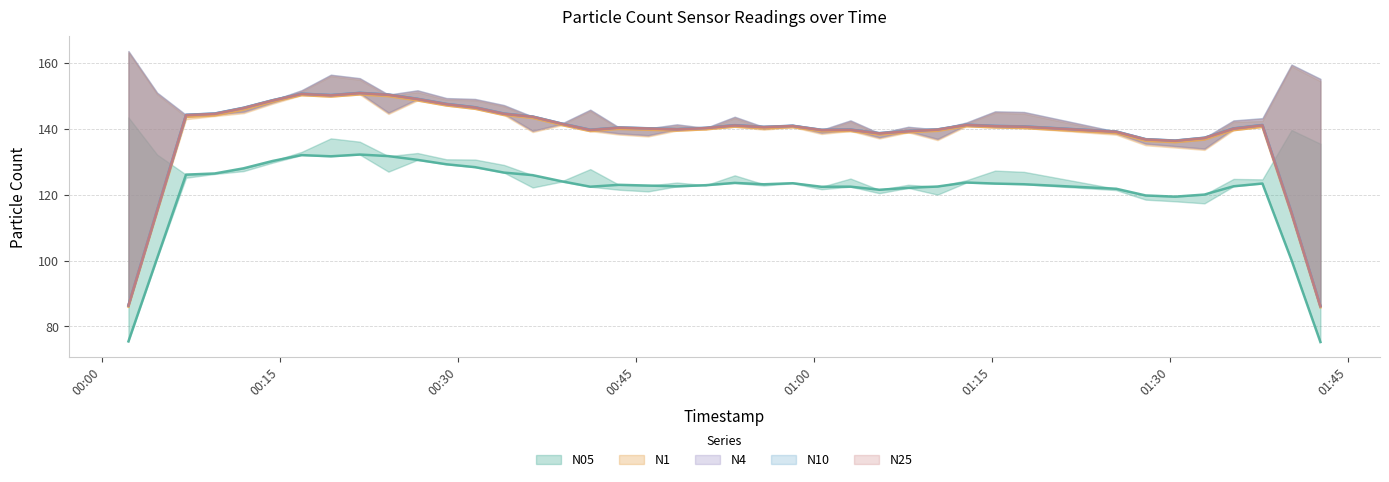

Which series has the largest range (max minus min)?

N4